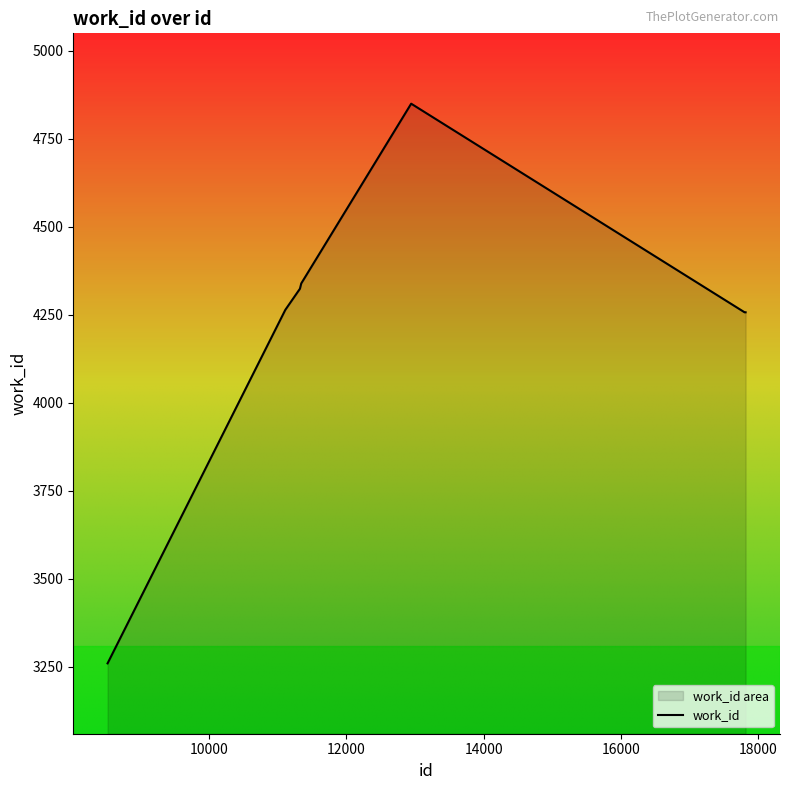

What is the ratio of the value at 11322 to the value at 8517?

1.3